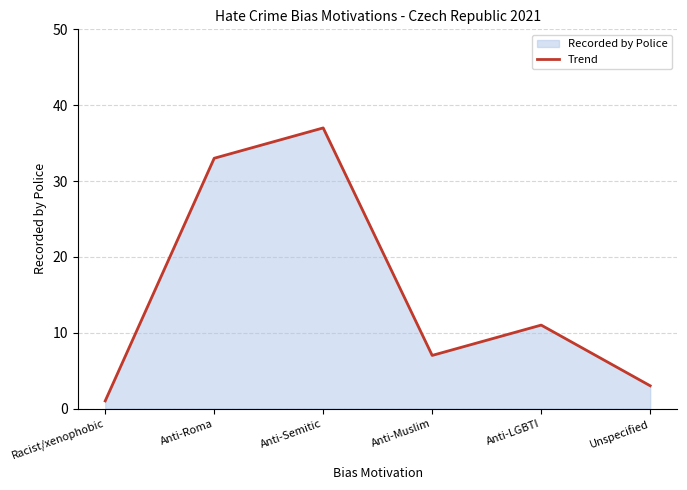

List the labels in order of value, largest first.

Anti-Semitic, Anti-Roma, Anti-LGBTI, Anti-Muslim, Unspecified, Racist/xenophobic